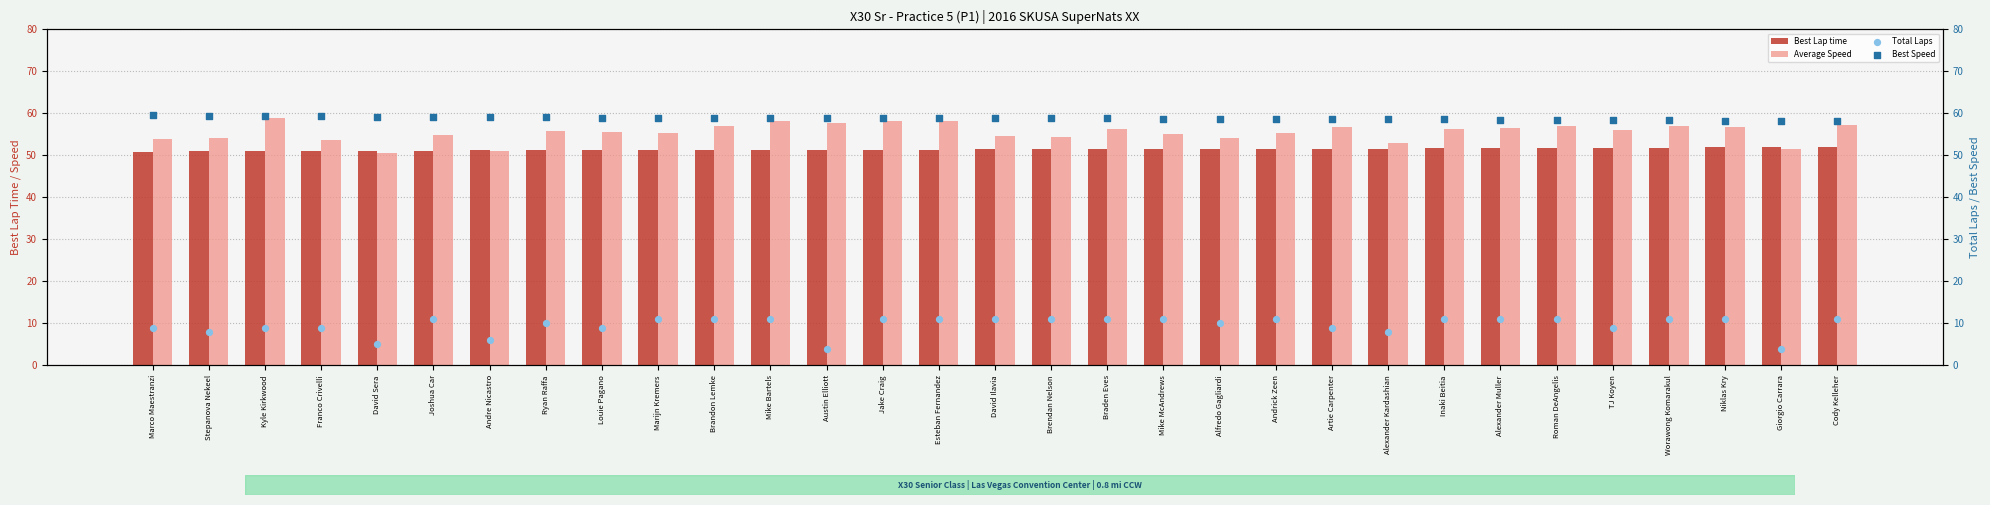

Which series has the largest total across all categories?

Best Speed